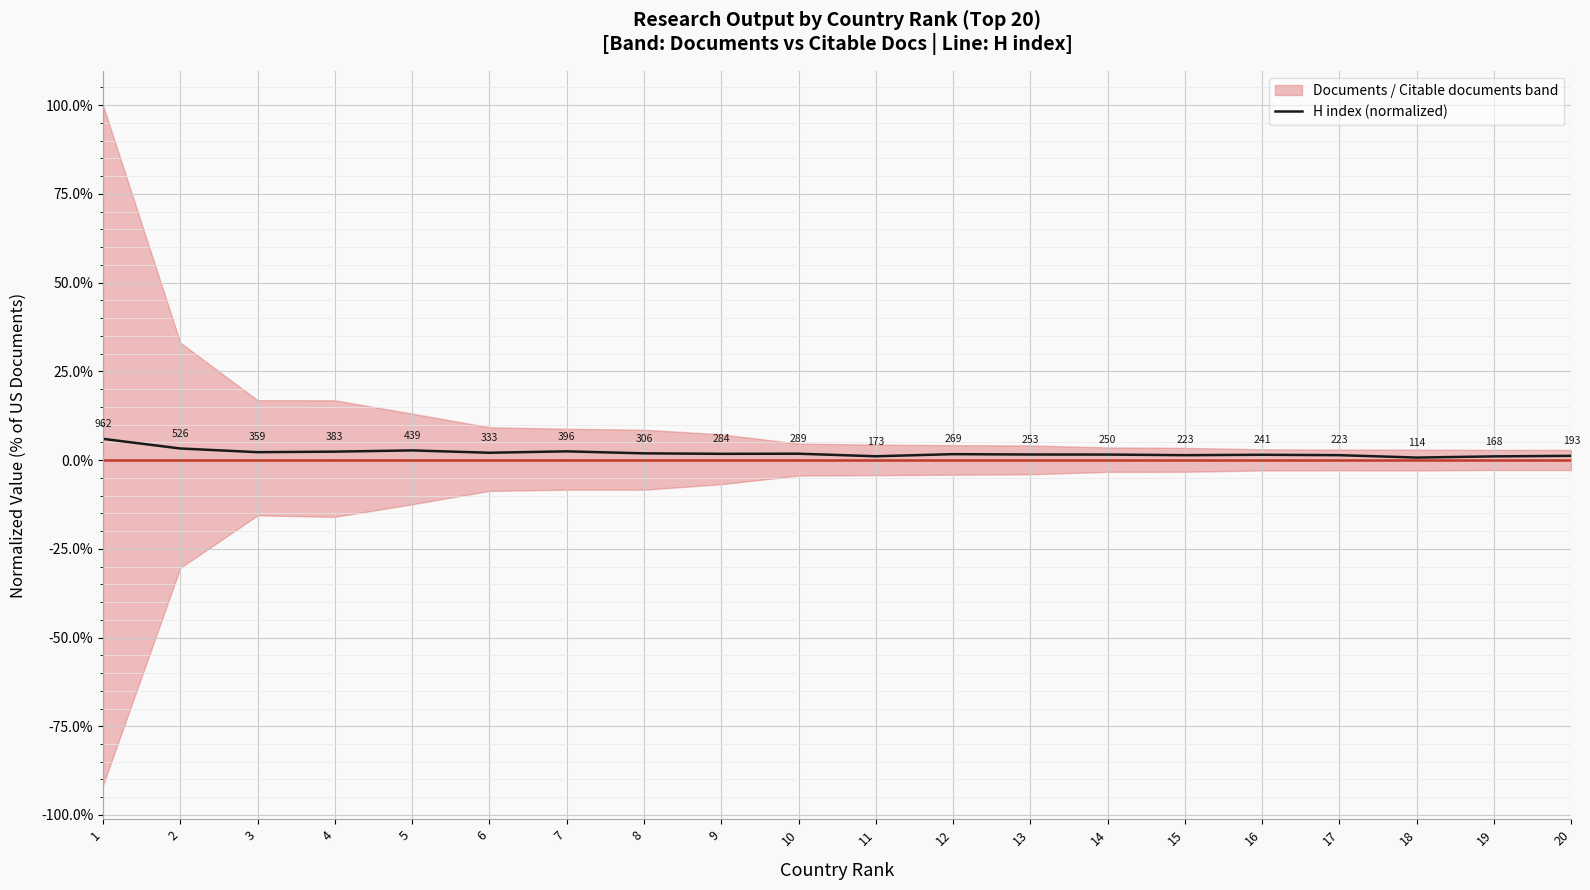

What is the sum of the values at 6 and 18?

2.8